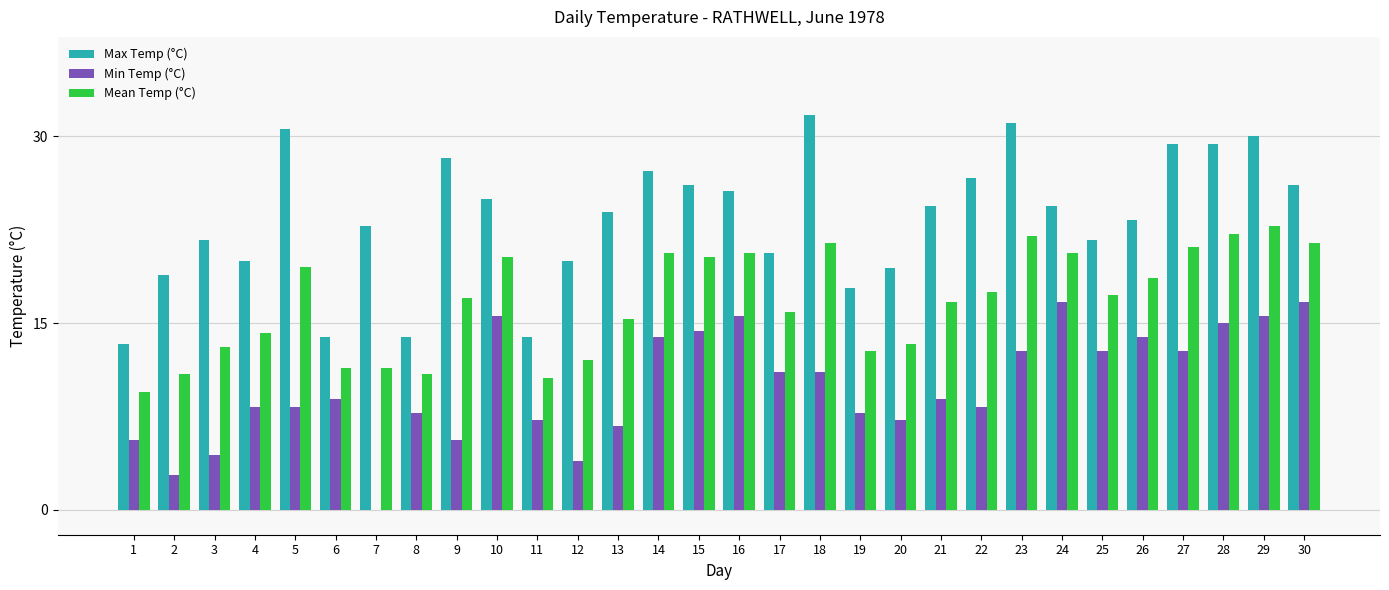

What is the sum of the Max Temp (°C) values at 15 and 28?

55.5